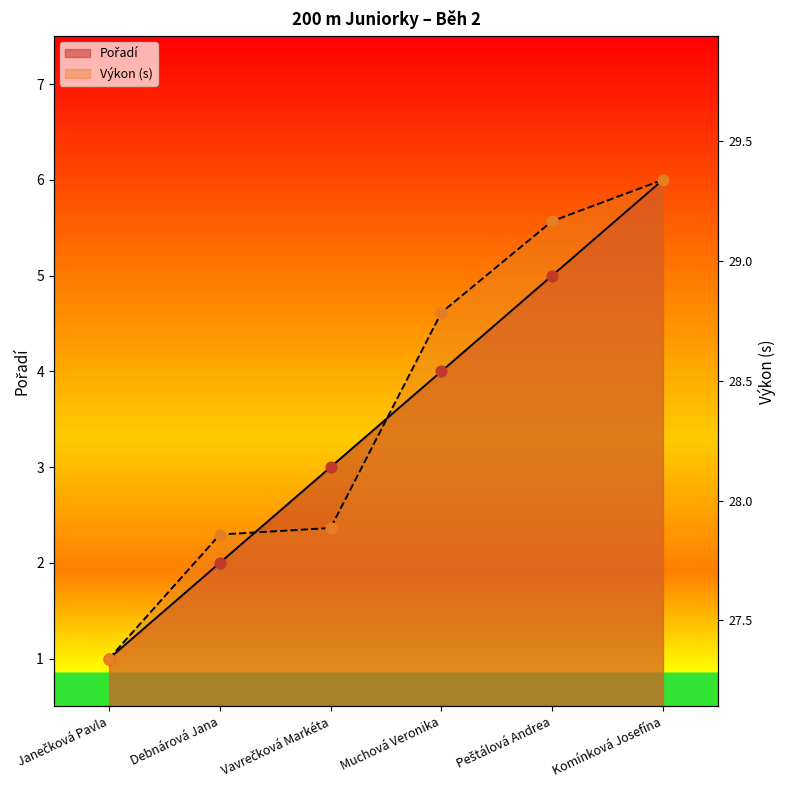

Which series has the largest Y range (max minus min)?

Pořadí